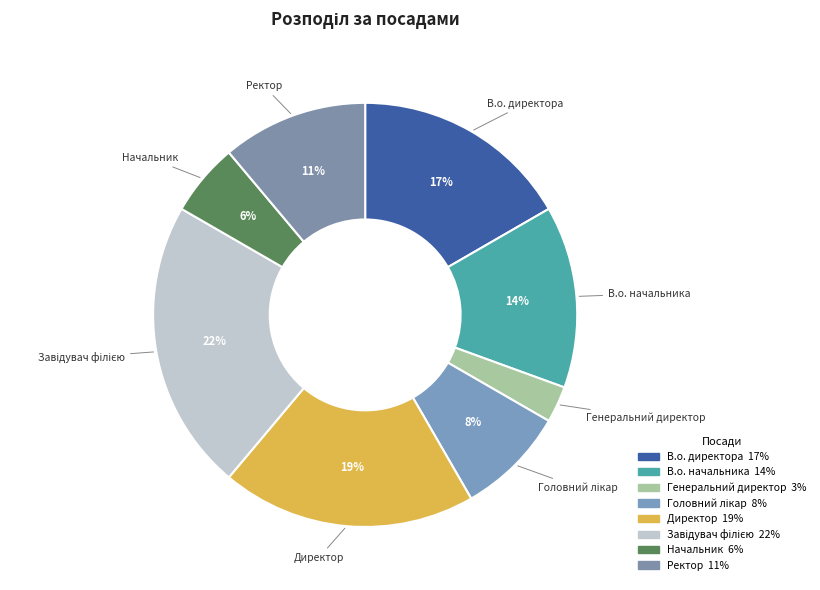

Is there any slice that represents more than half of the pie?

No